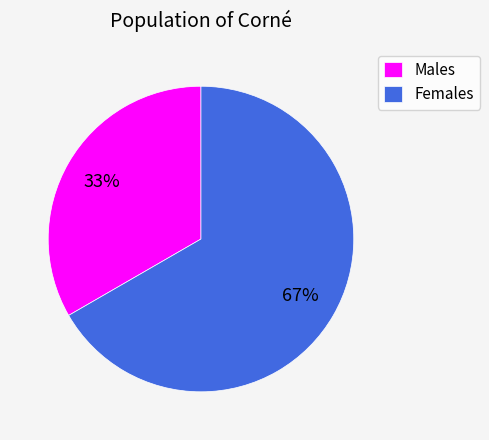

Does any single category account for the majority?

Yes